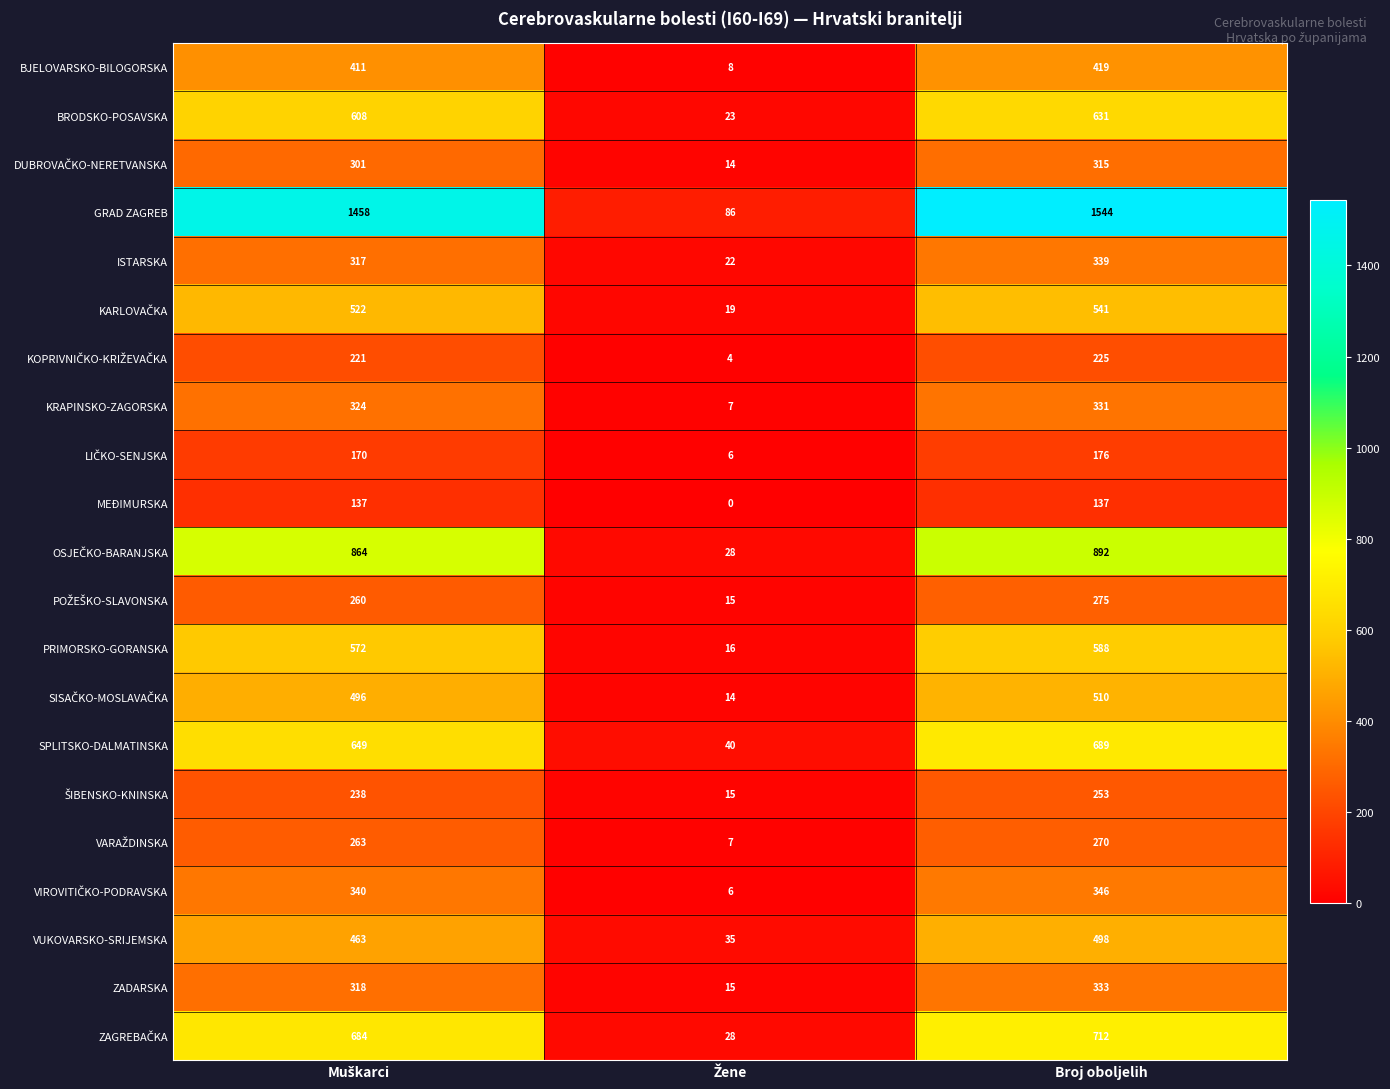

What is the average value of the SPLITSKO-DALMATINSKA series?

459